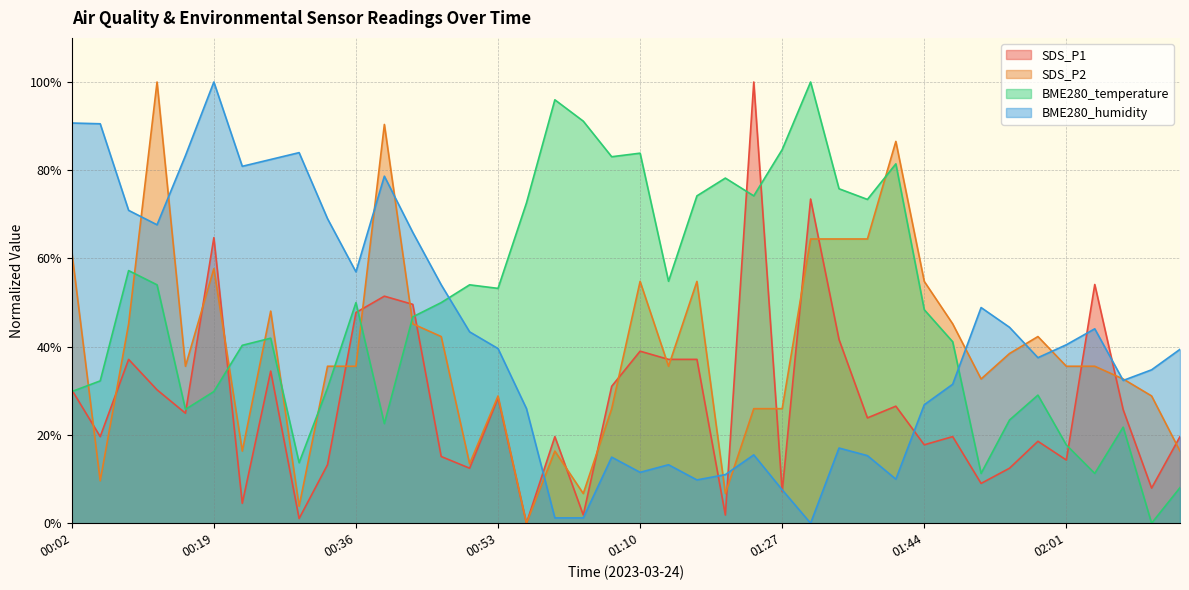

Count the number of categories in the chart.

40